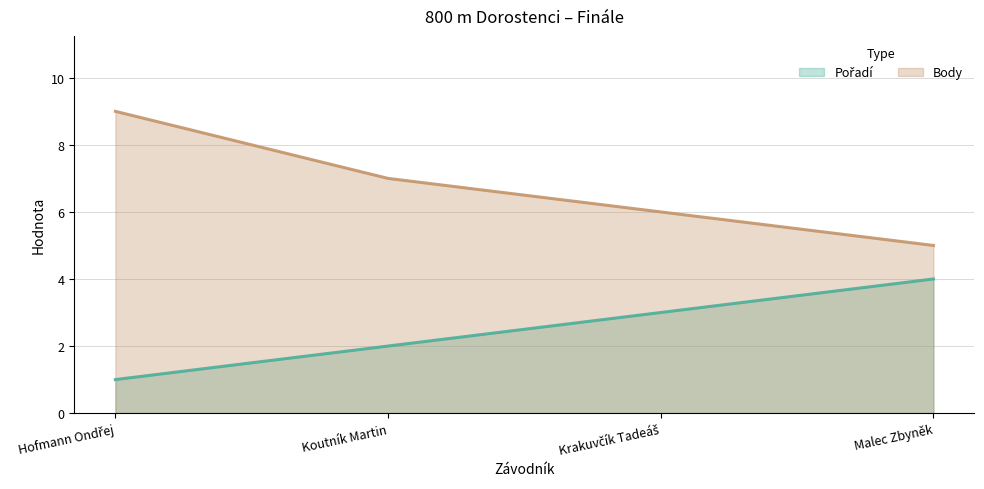

List the series in order of their peak value, highest first.

Body, Pořadí